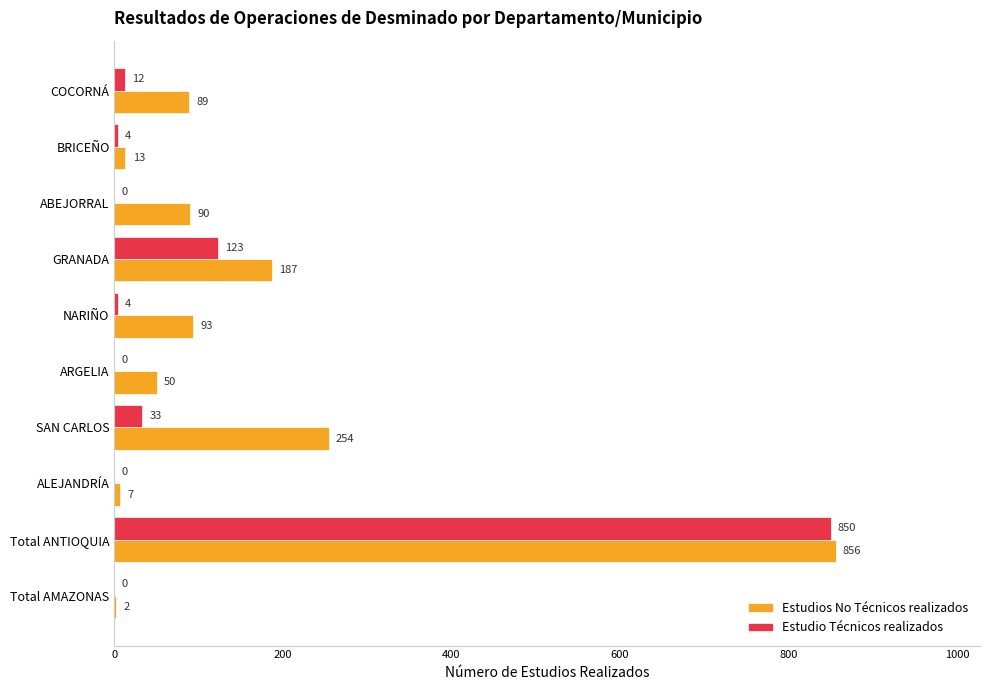

At which label does Estudio Técnicos realizados reach its peak?

Total ANTIOQUIA